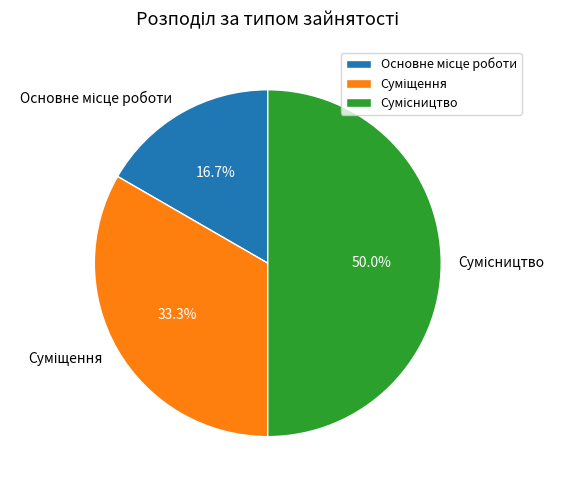

Rank the categories by value from lowest to highest.

Основне місце роботи, Суміщення, Сумісництво